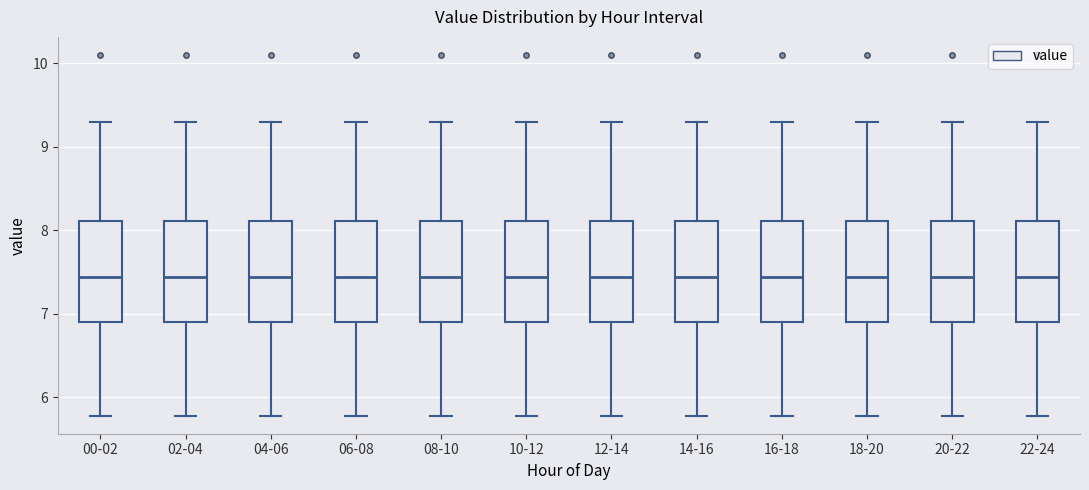

Where does the median line of the box for 02-04 sit on the y-axis? The values are not printed on the chart, so give them approximately, as read against the axis.

7.4